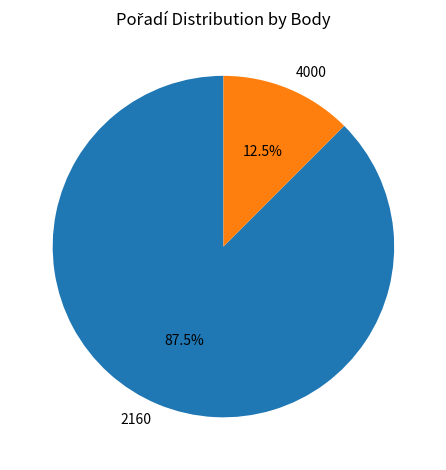

What is the majority slice?

2160